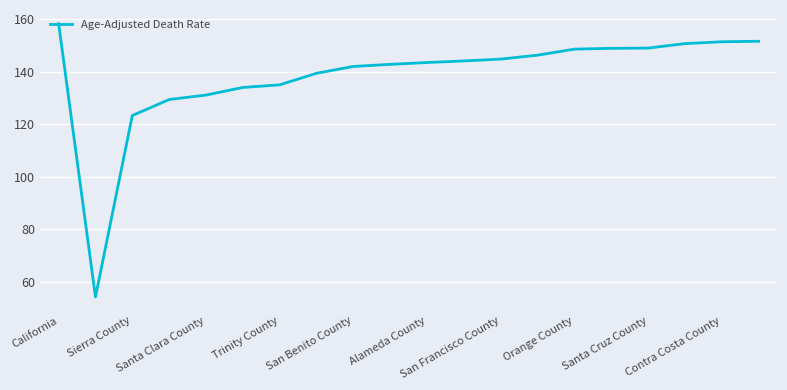

What is the maximum value shown in the chart?

158.3